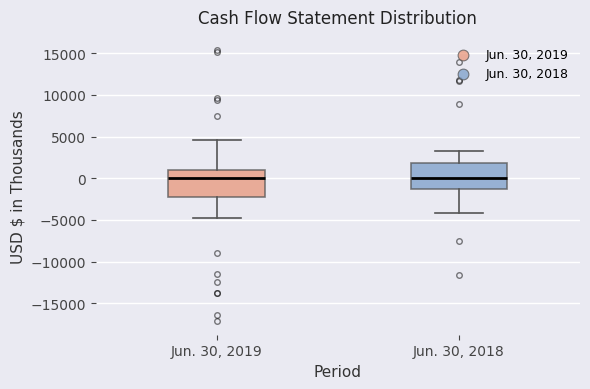

Where does the lower whisker of the box for Jun. 30, 2019 end on the y-axis? The values are not printed on the chart, so give them approximately, as read against the axis.

-5000